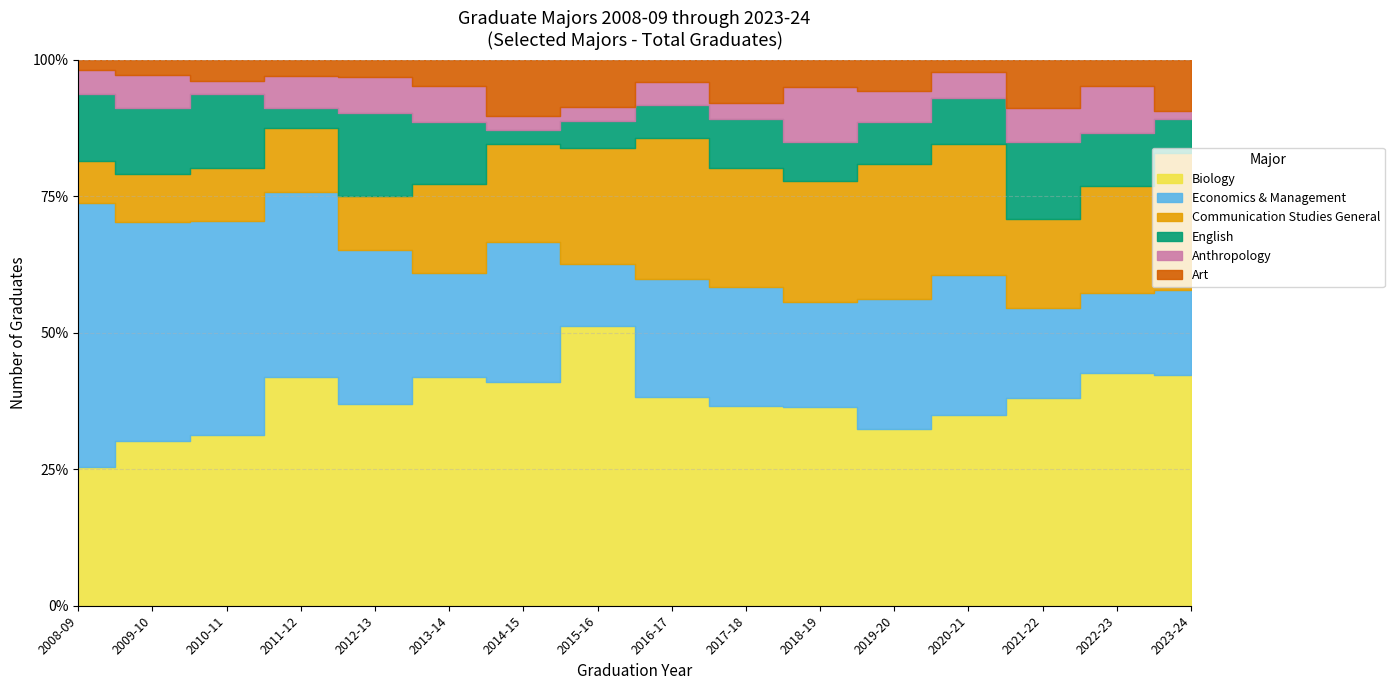

Reading left to right, transcribe all the data shown in this chart.

Biology: 52	55	55	57	34	44	32	41	37	37	36	34	45	30	35	27
Economics & Management: 99	73	69	46	26	20	20	9	21	22	19	25	33	13	12	10
Communication Studies General: 16	16	17	16	9	17	14	17	25	22	22	26	31	13	16	16
English: 25	22	24	5	14	12	2	4	6	9	7	8	11	11	8	4
Anthropology: 9	11	4	8	6	7	2	2	4	3	10	6	6	5	7	1
Art: 4	5	7	4	3	5	8	7	4	8	5	6	3	7	4	6